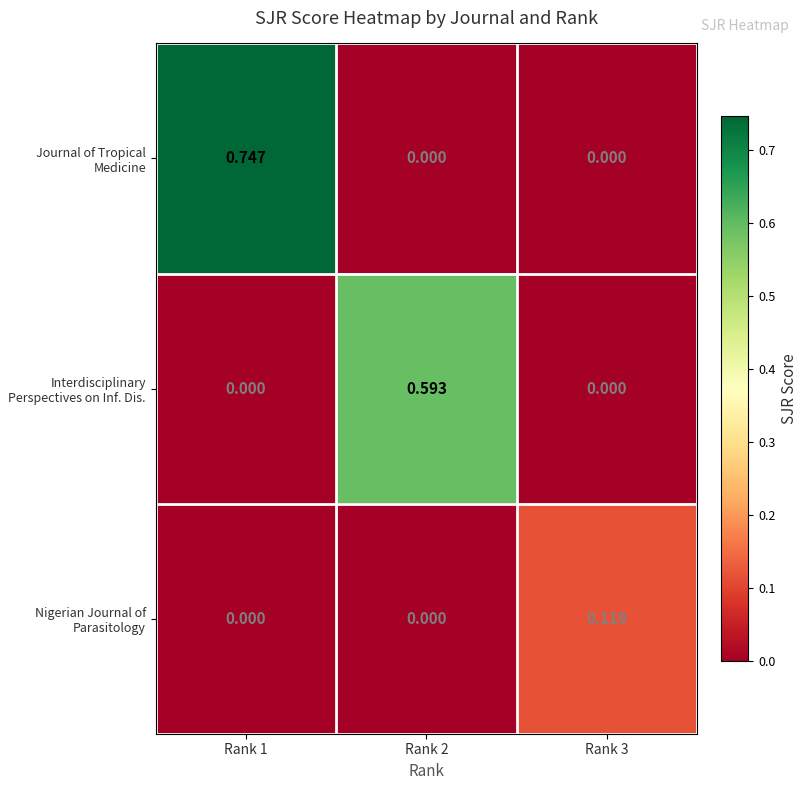

Which series has the widest spread of values?

Journal of Tropical Medicine